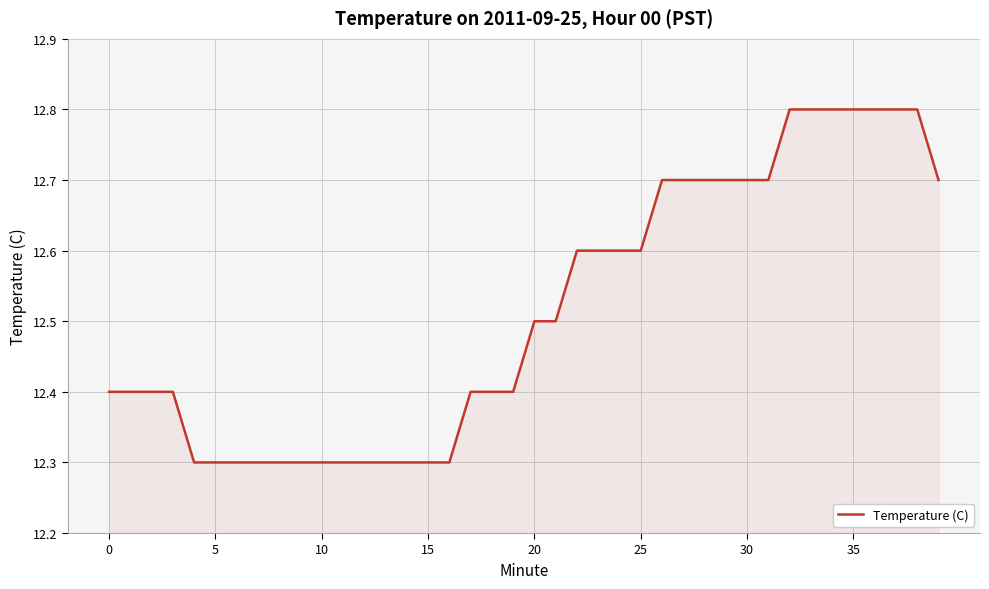

What is the greatest value displayed?

12.8